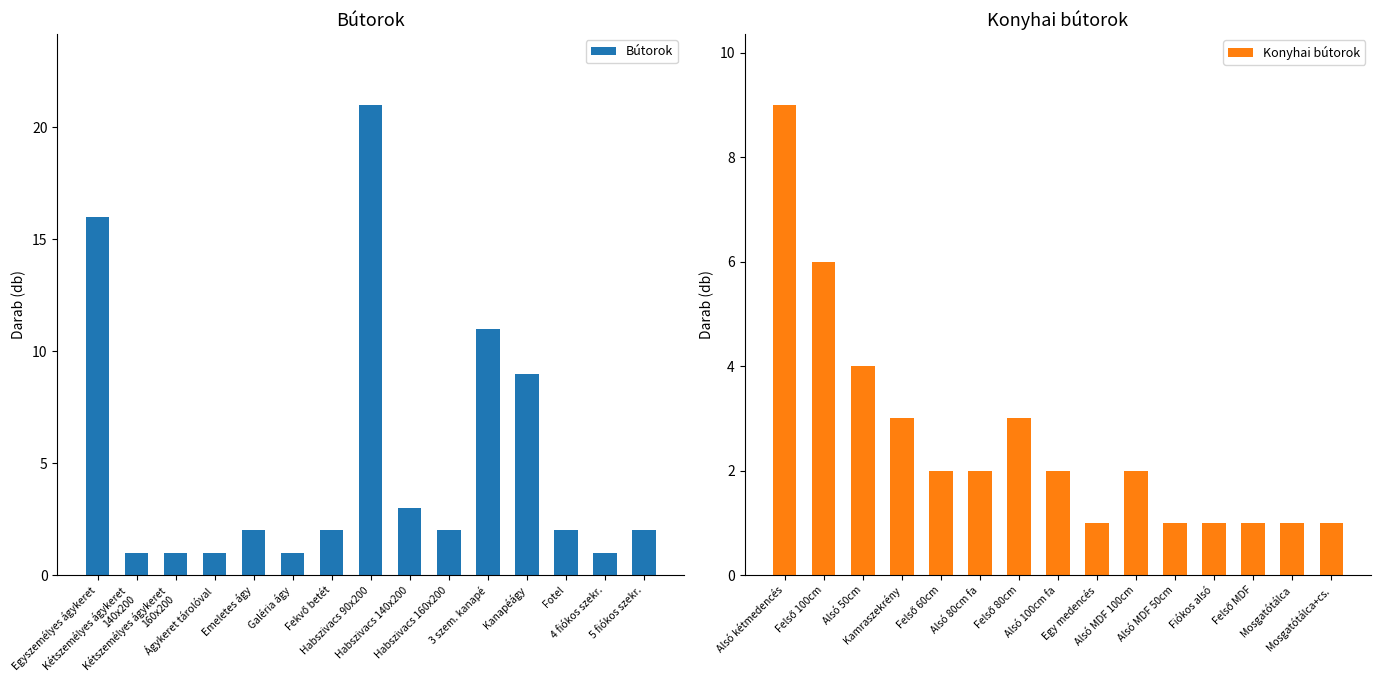

At how many categories does at least one series exceed 8?

4